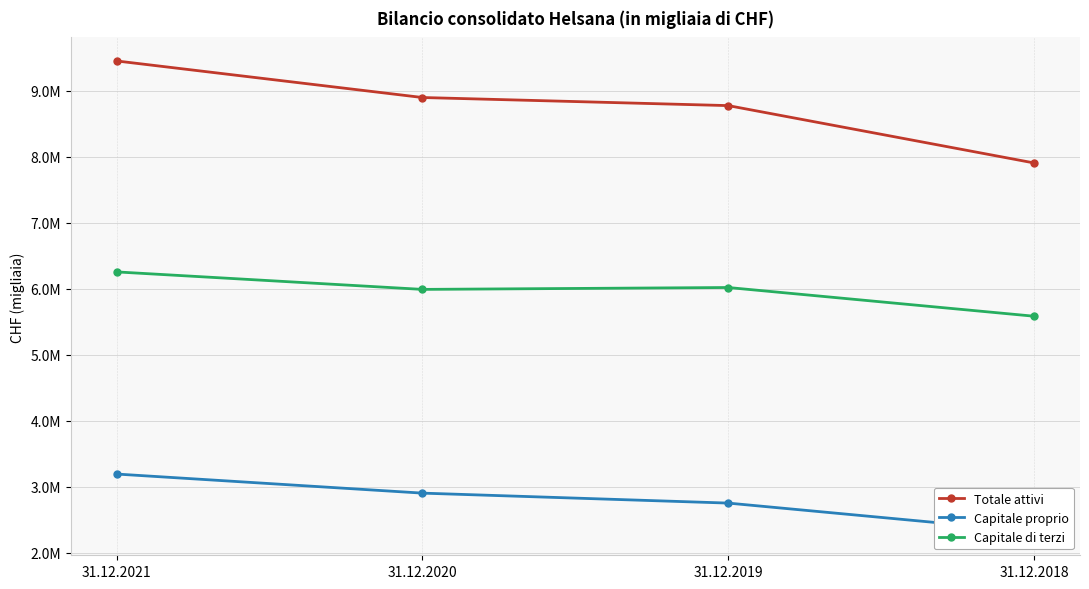

At which label does Totale attivi reach its minimum?

31.12.2018